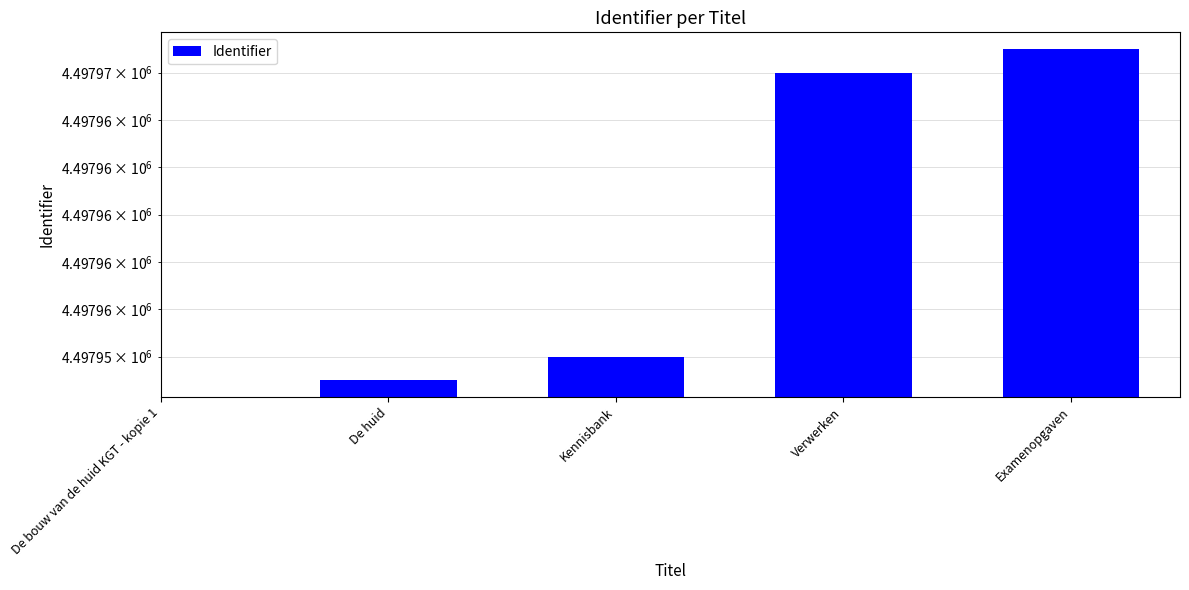

Does the chart contain stacked bars?

No